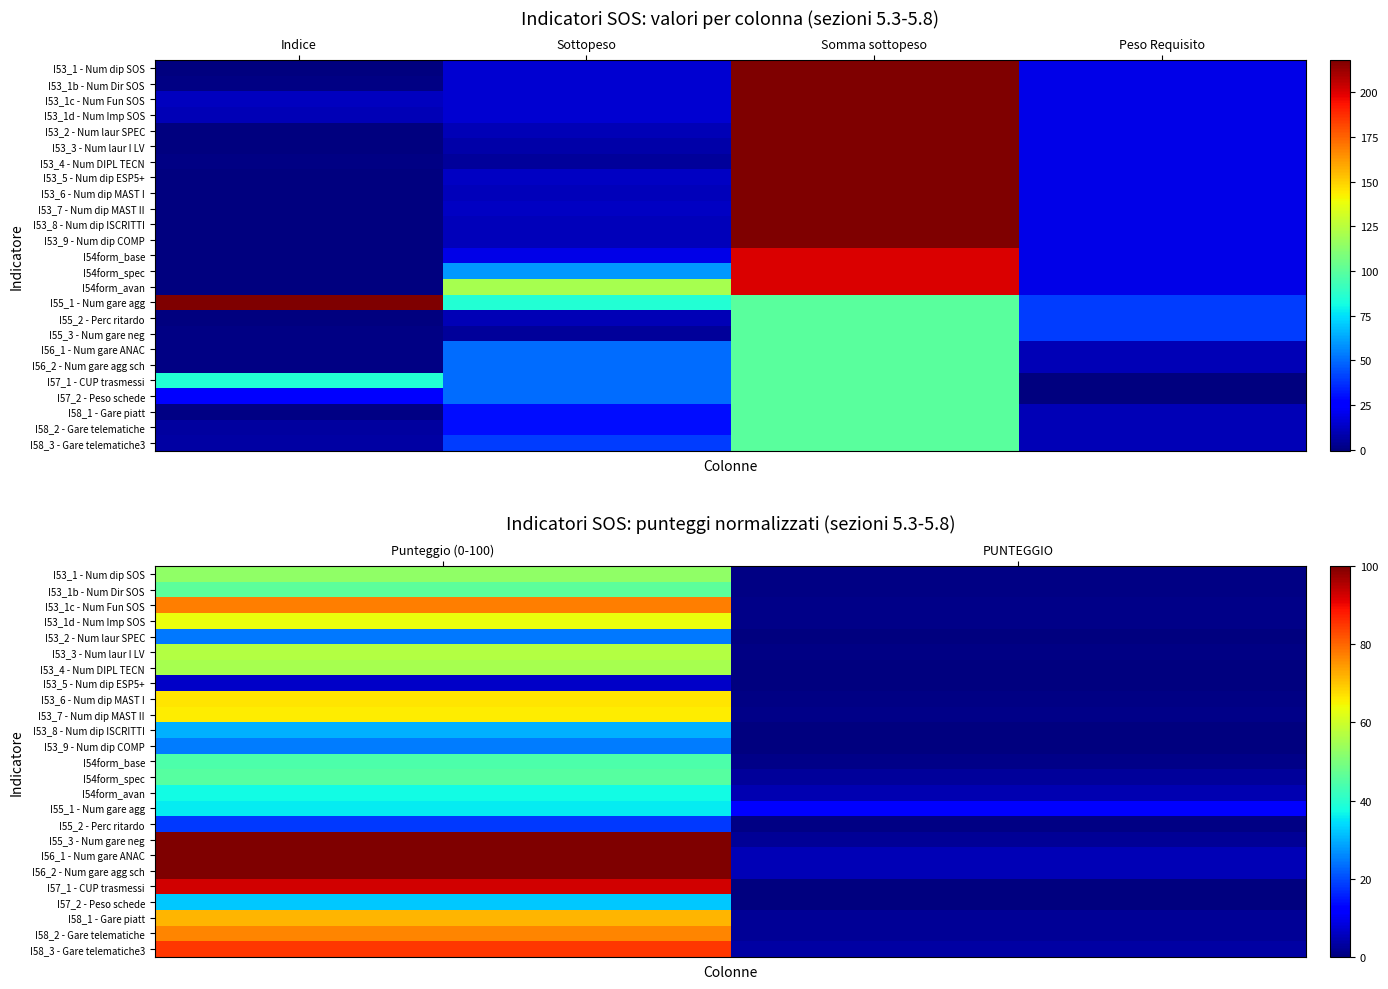

The value of I58_3 - Gare telematiche3 at PUNTEGGIO is 0.9. True or false?

False